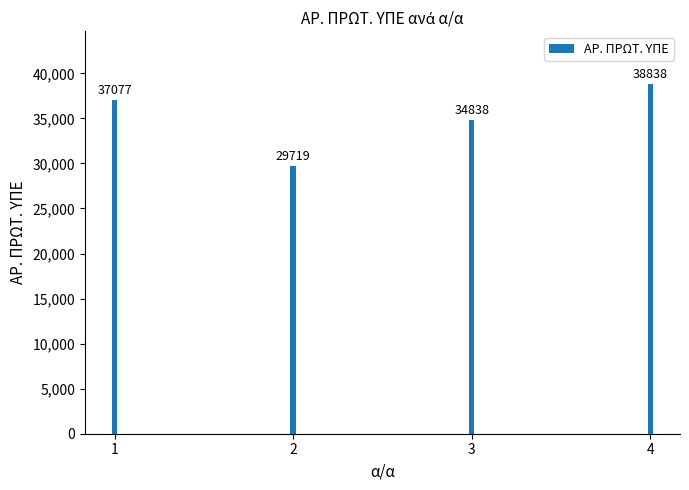

Reading left to right, transcribe all the data shown in this chart.

37077	29719	34838	38838